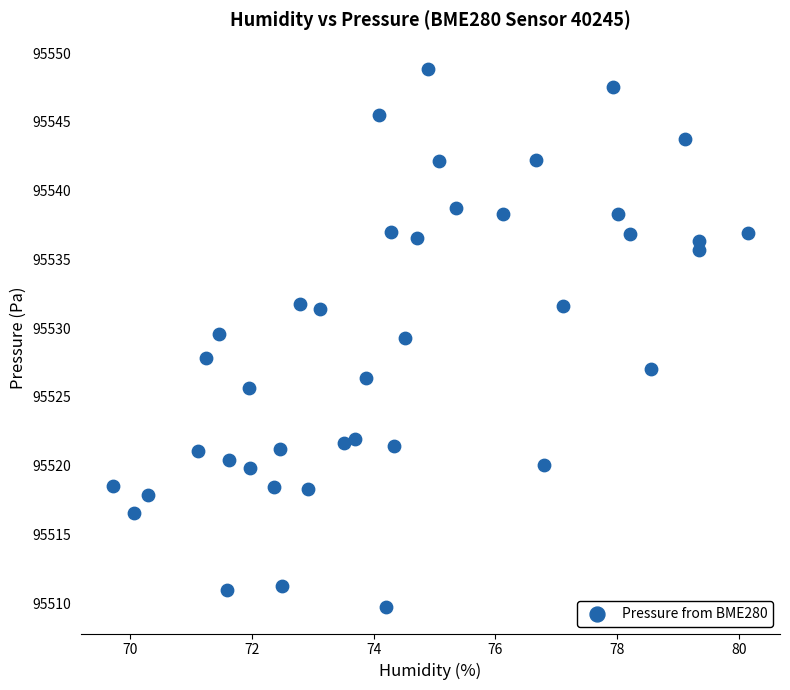

What is the range of X values (max minus min)?

10.4